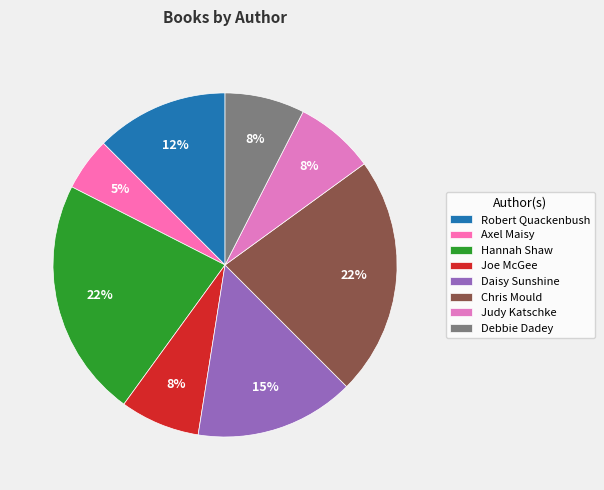

Is there any slice that represents more than half of the pie?

No